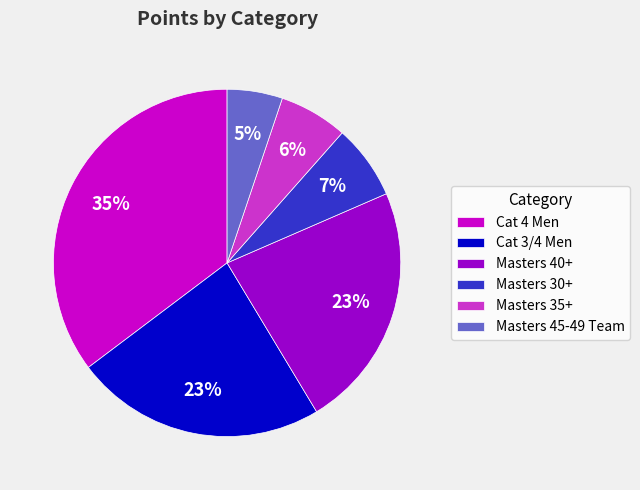

Combined, do Cat 4 Men and Masters 30+ account for over 50%?

No